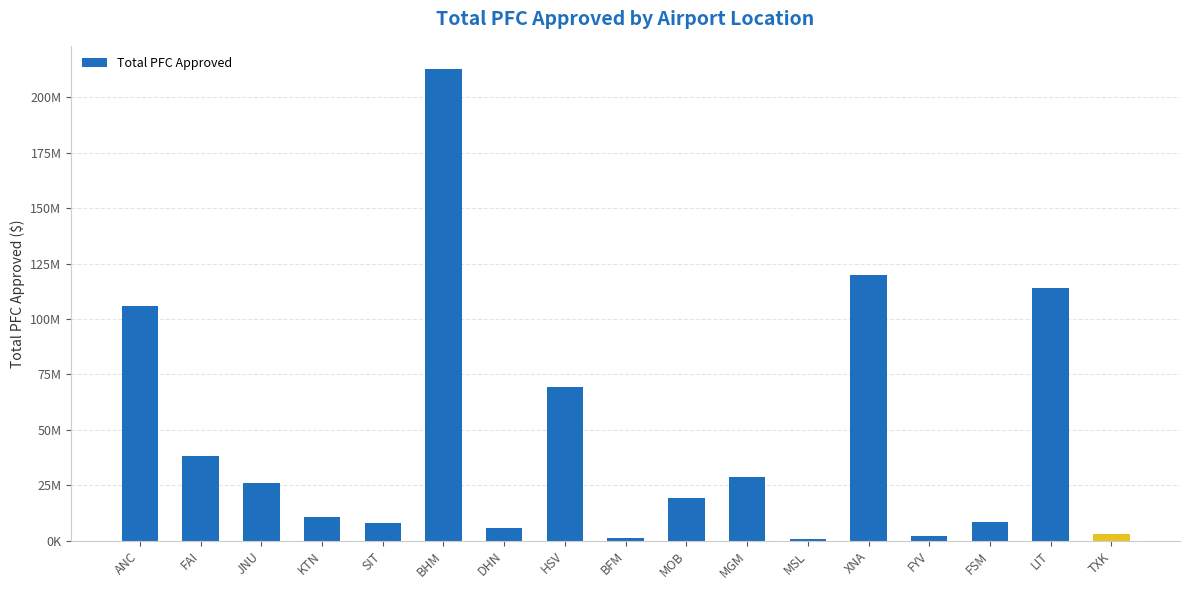

Reading left to right, list all the values displayed in this chart.

106043173	38413252	26084549	10587010	8073347	212563127	5515948	69352514	988418	19431999	28599933	583538	119872895	2221887	8605594	114146711	3018493